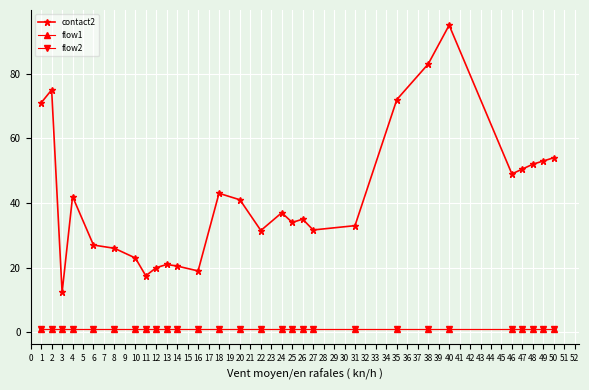

Which series has the largest total across all categories?

contact2